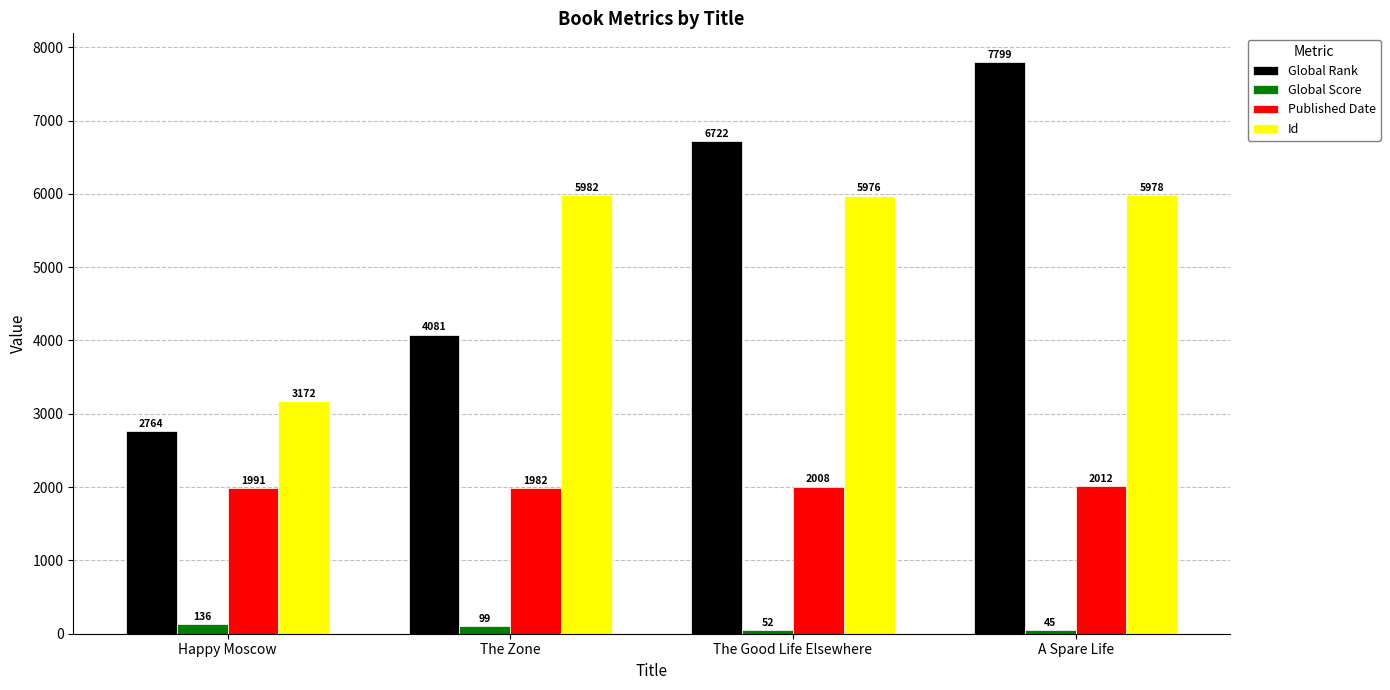

Reading right to left, extract all data points from this chart.

Global Rank: 7799	6722	4081	2764
Global Score: 45	52	99	136
Published Date: 2012	2008	1982	1991
Id: 5978	5976	5982	3172